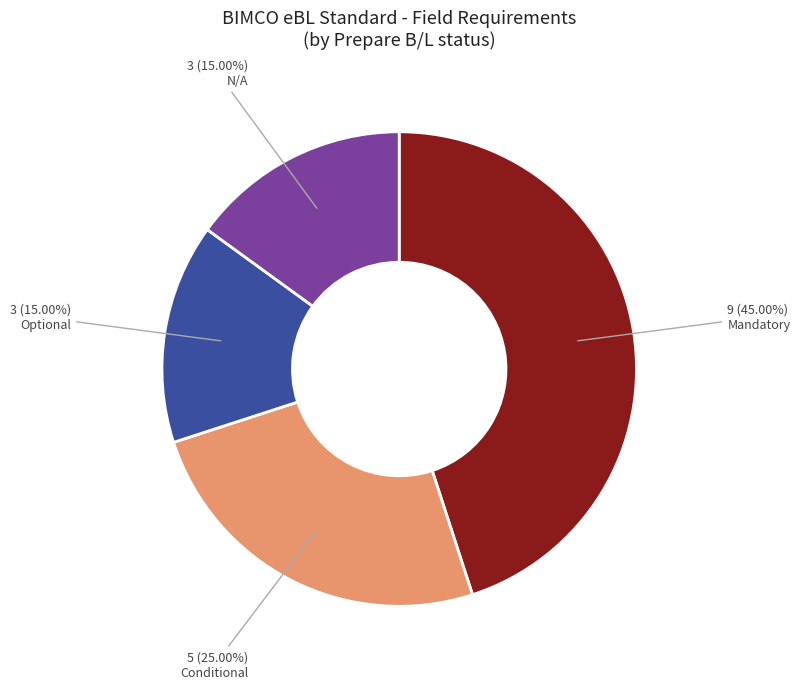

Is there a majority slice in this chart?

No